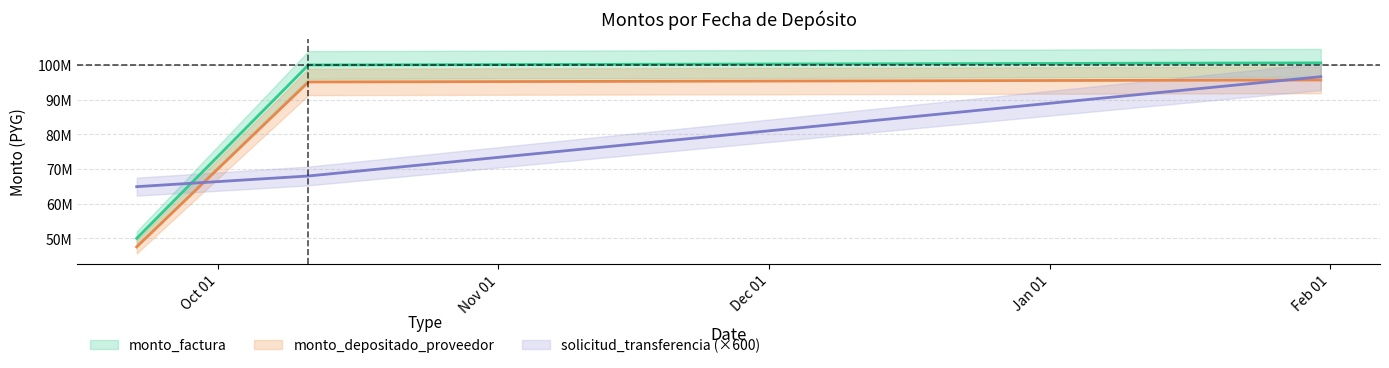

What is the value of the monto_factura point at the 1st from the left?

49999600